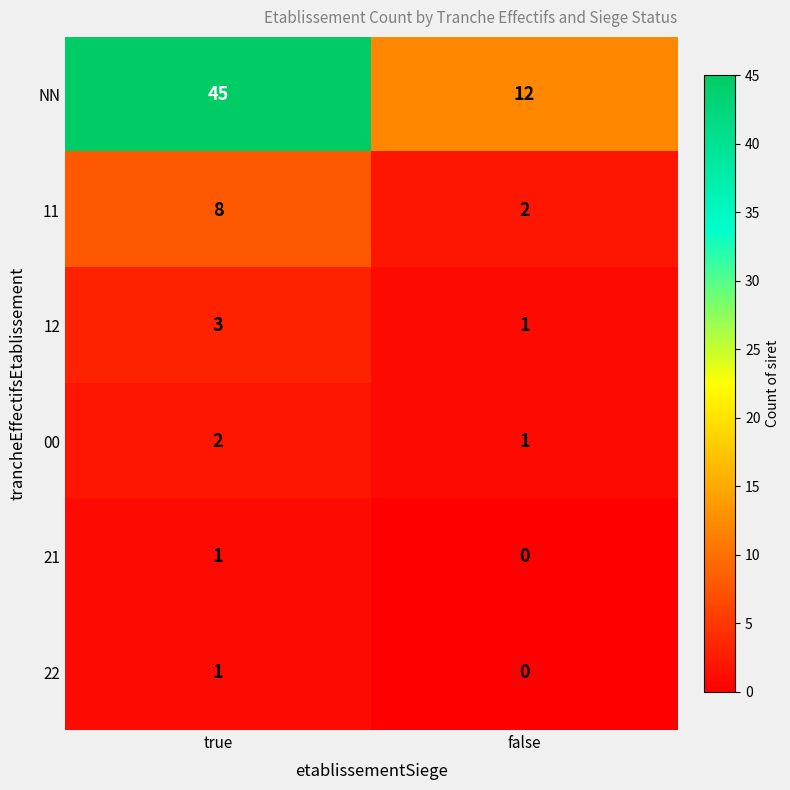

What is the difference between the NN values at true and false?

33